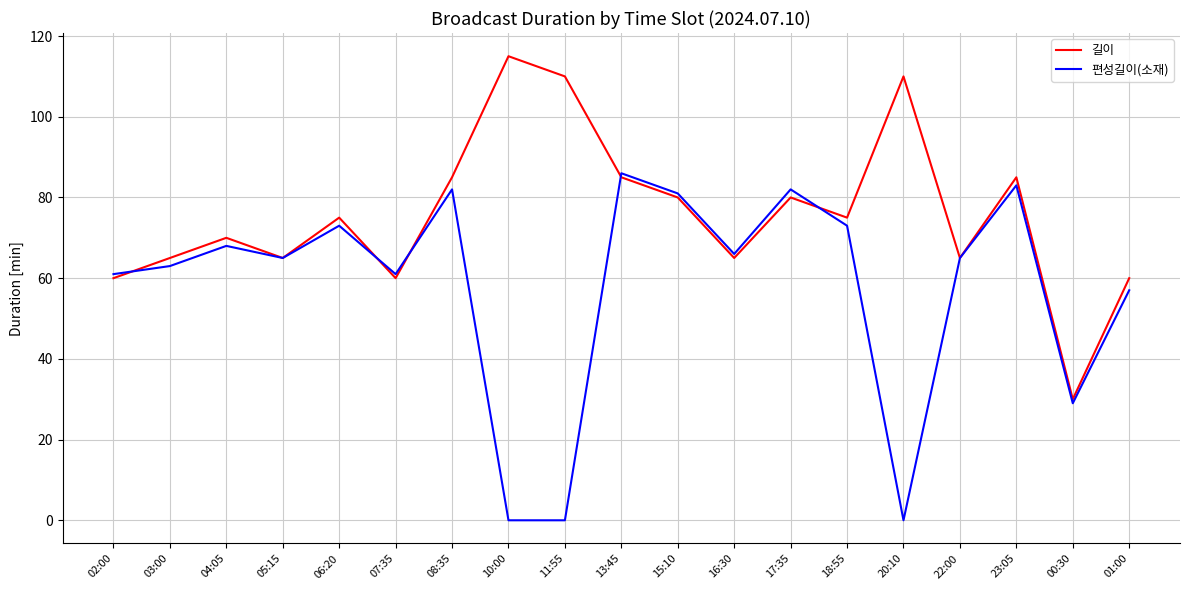

Which series has the largest total across all categories?

길이